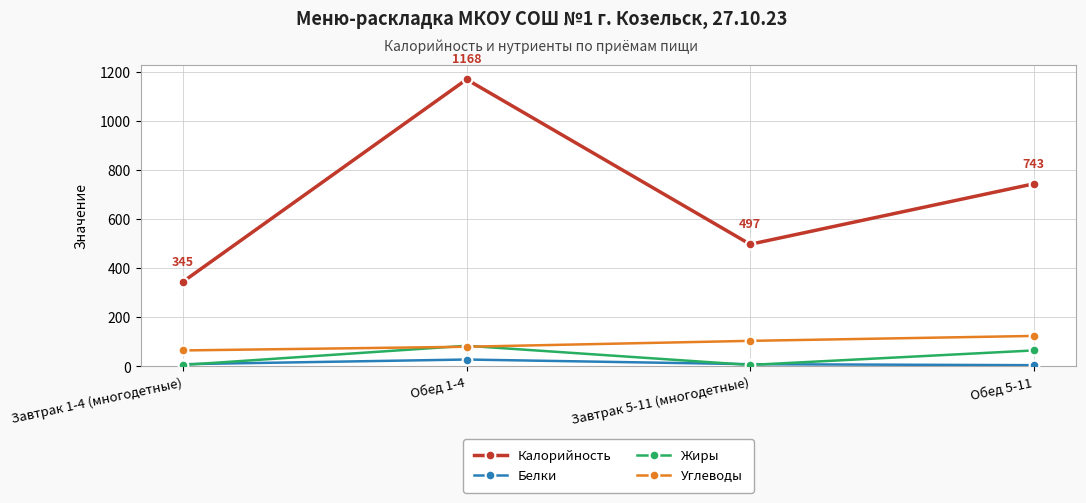

At which category does Калорийность reach its first local valley?

Завтрак 5-11 (многодетные)